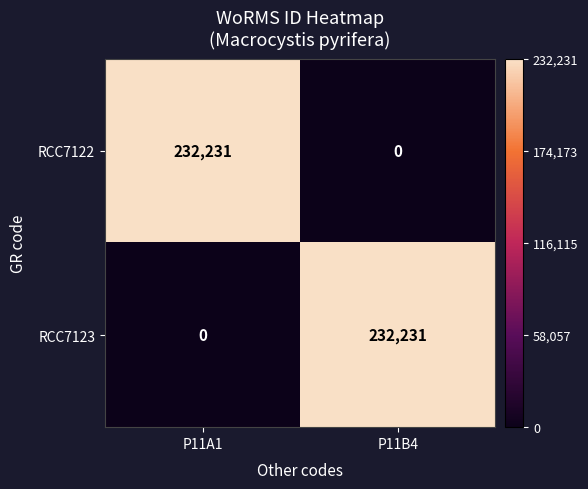

Rank the series at P11A1 from lowest to highest value.

RCC7123, RCC7122